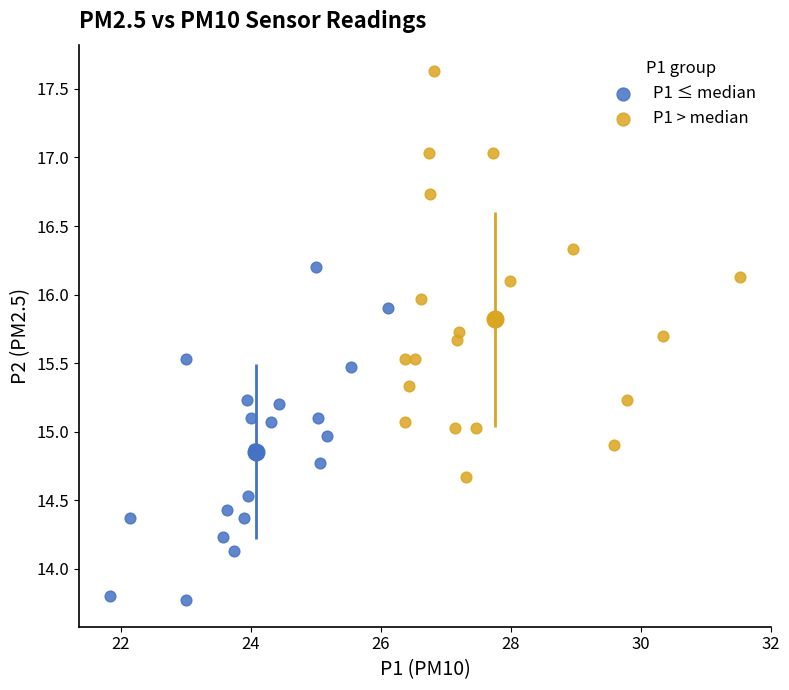

What are all the series names shown in the legend?

P1 ≤ median, P1 > median